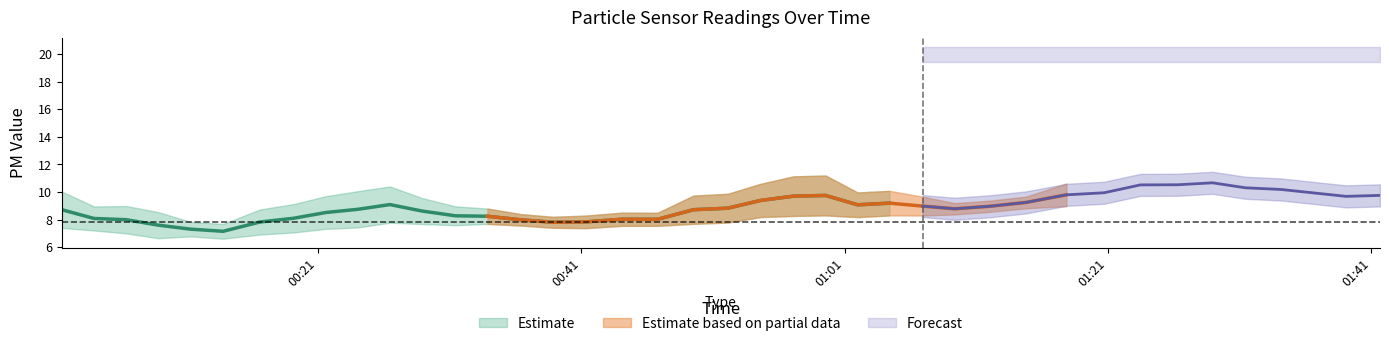

At which category is the sum across all series the highest?

2022/09/11 01:28:56